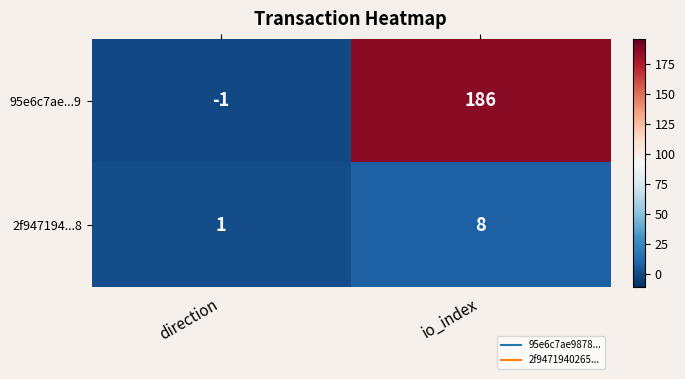

List the series in order of their overall mean, highest first.

95e6c7ae...9, 2f947194...8